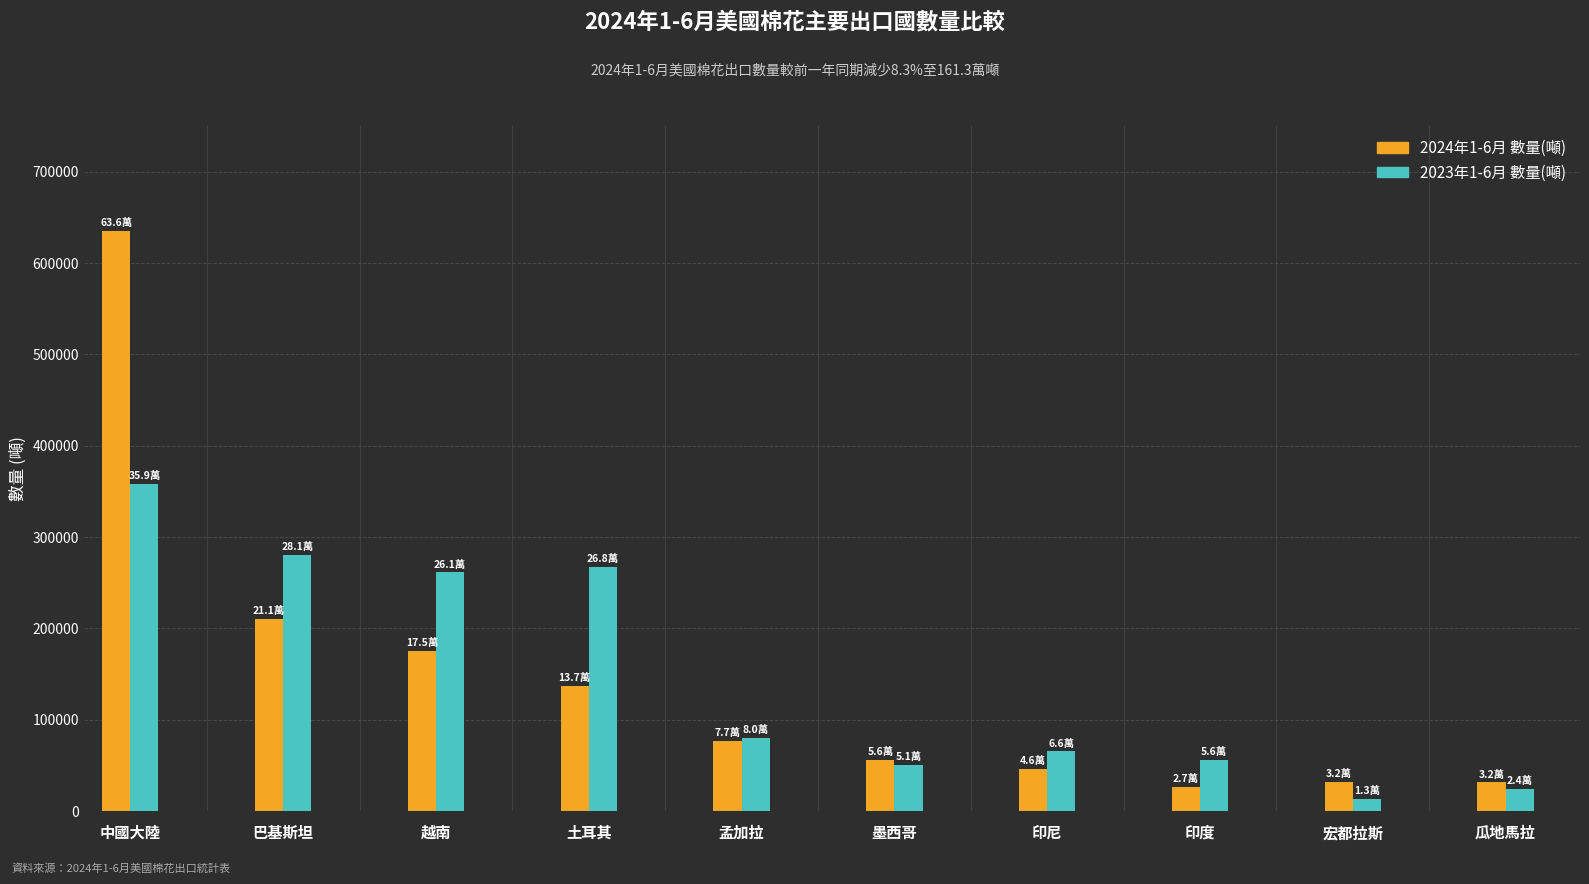

Which series has the largest range (max minus min)?

2024年1-6月 數量(噸)